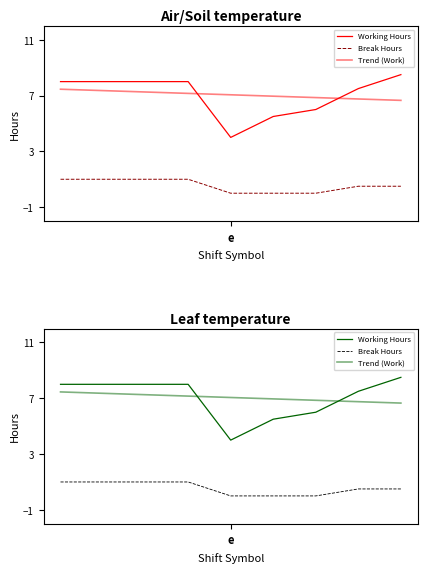

Which category has the highest value in the Trend (Work) series?

e